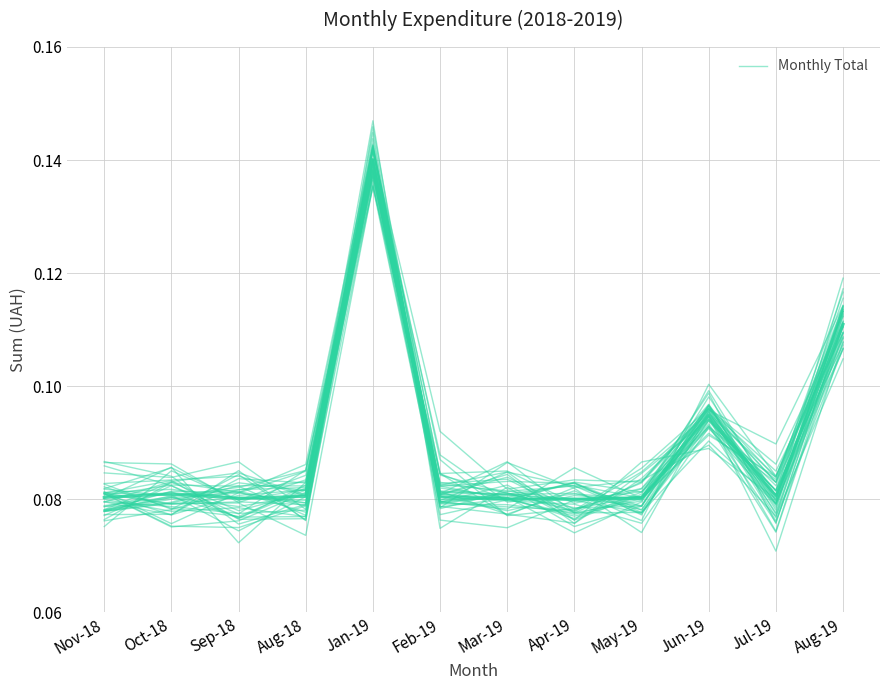

What is the value of the 7th point from the left?

0.1